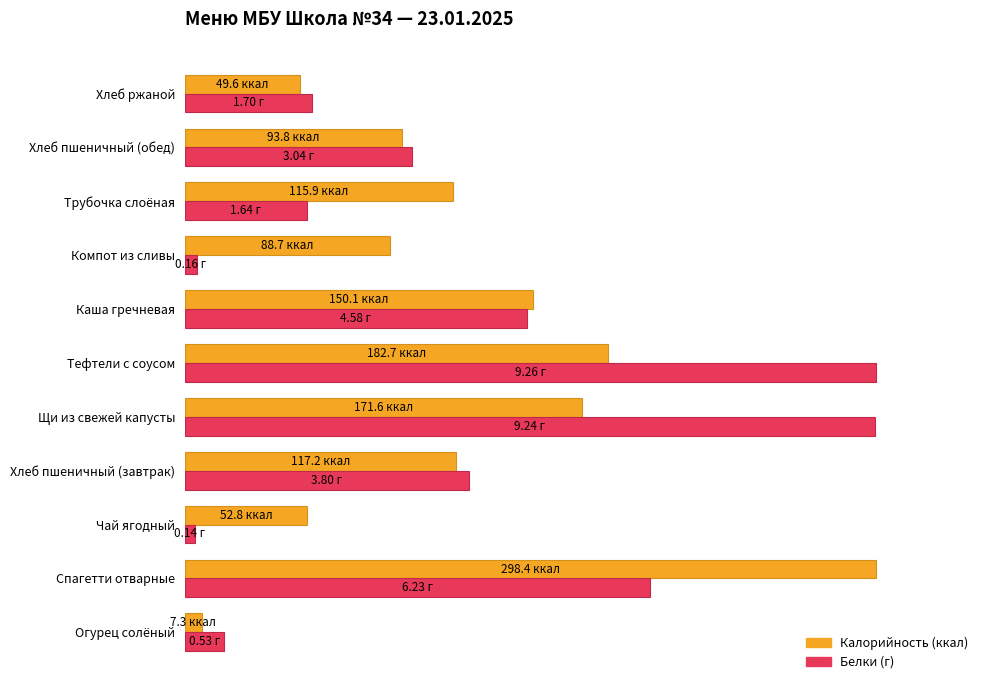

Is it true that Белки equals 3.5 at Огурец солёный?

False